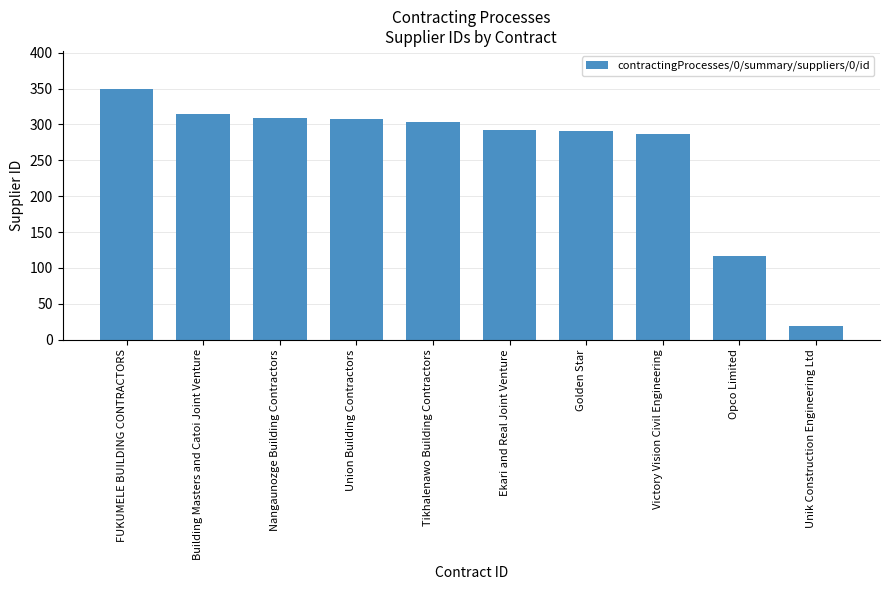

Between Unik Construction Engineering Ltd and Golden Star, which is larger?

Golden Star